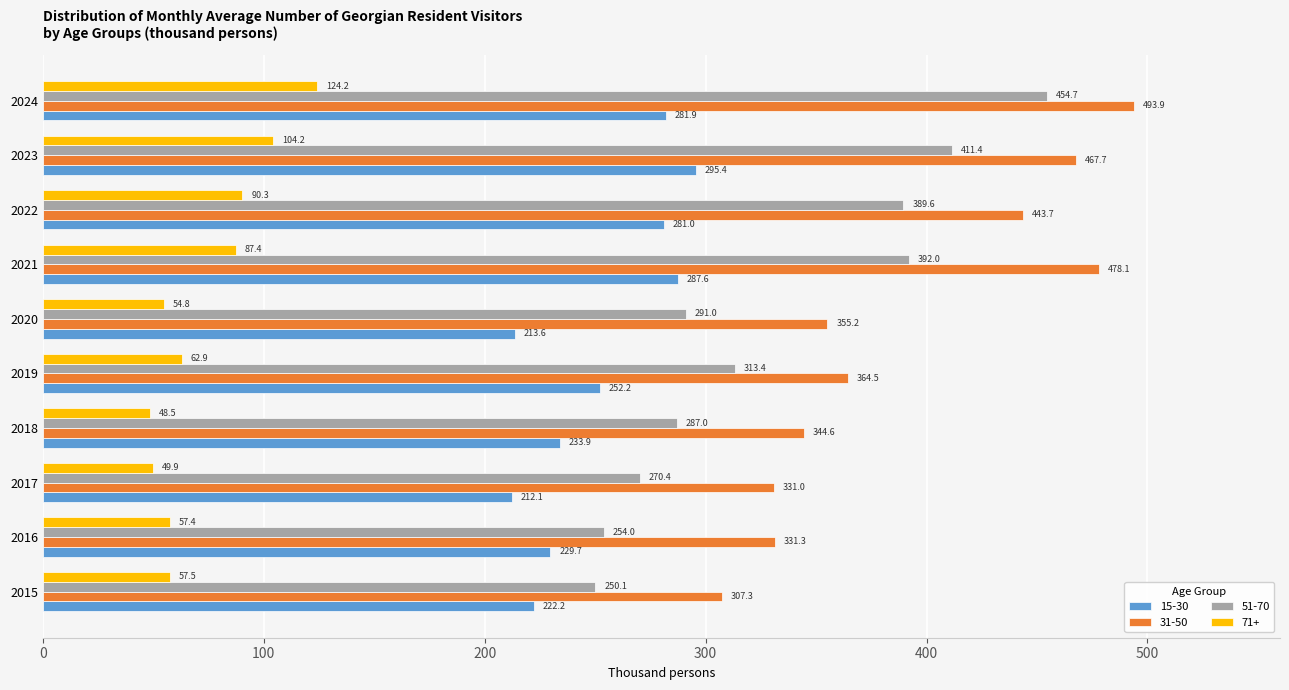

The 31-50 series shows 467.7 at 2023. True or false?

True